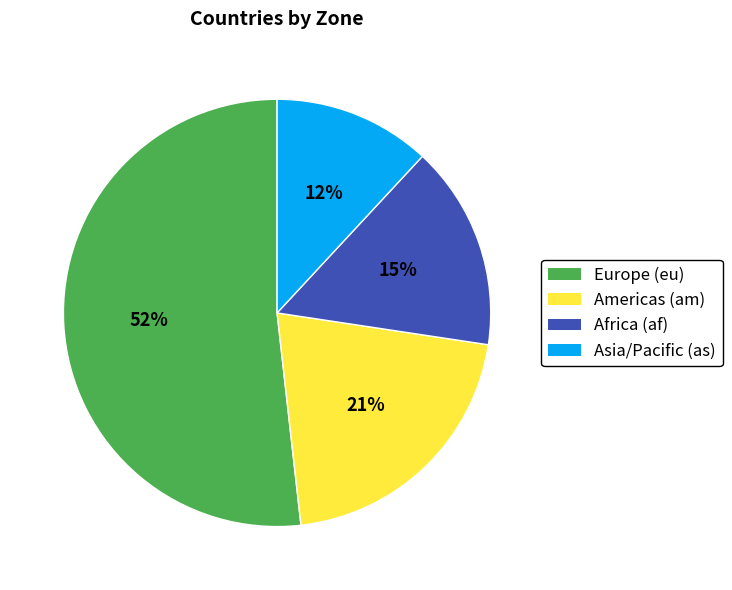

Is the sum of Americas (am) and Asia/Pacific (as) greater than half?

No